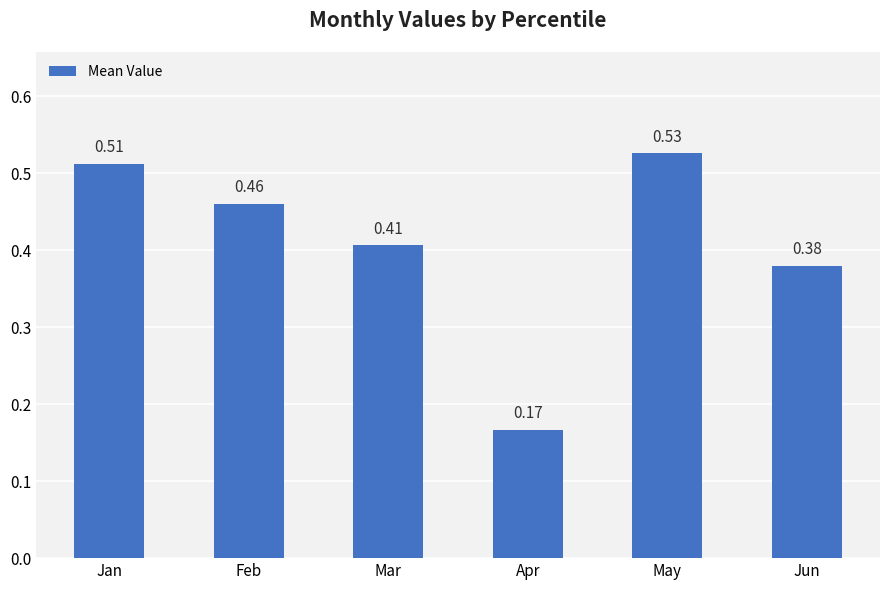

At which label is the value closest to 0?

Apr